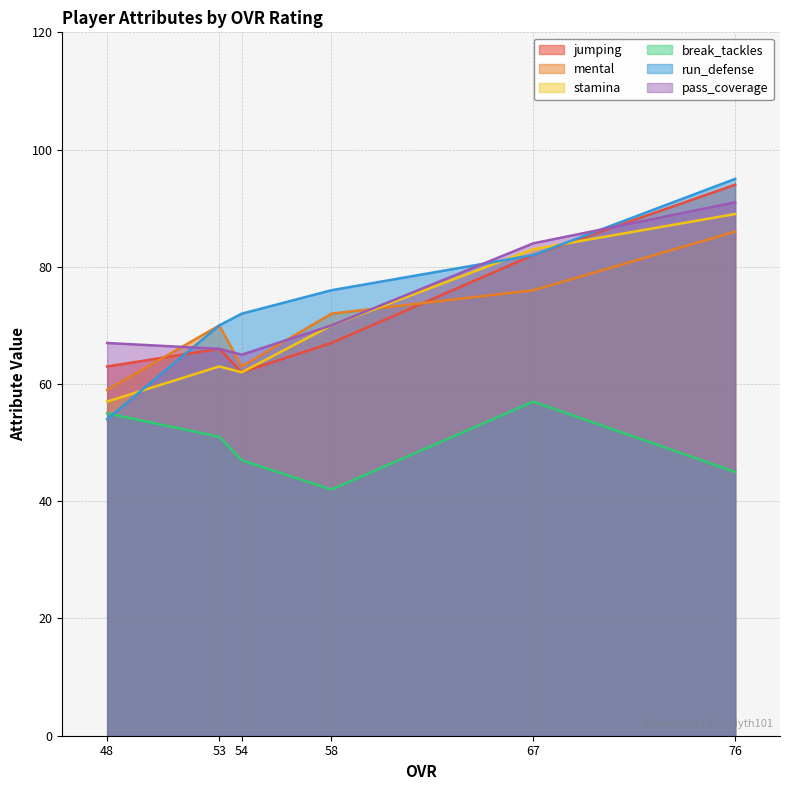

What is the approximate value of run_defense at 58?

76